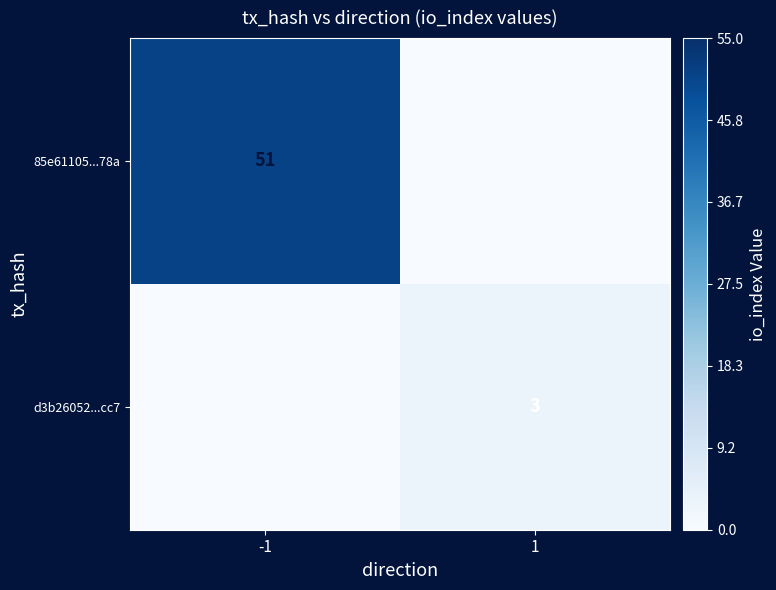

What is the total value across all series at 1?

3